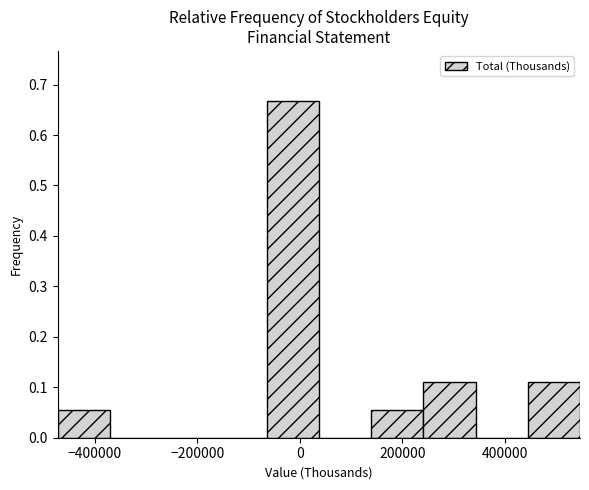

Which range on the x-axis has the tallest bar?

-60000 to 40000